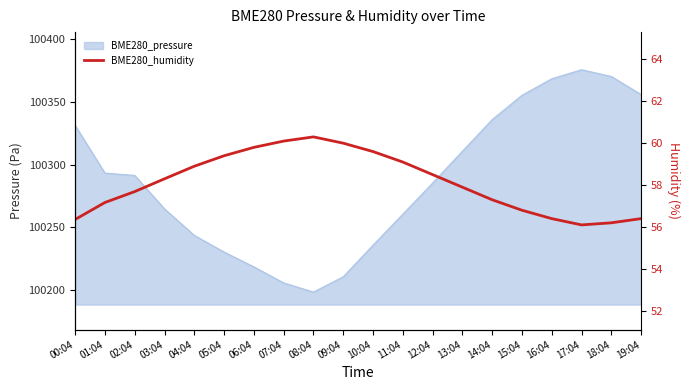

Count the number of values greater than 58.

10